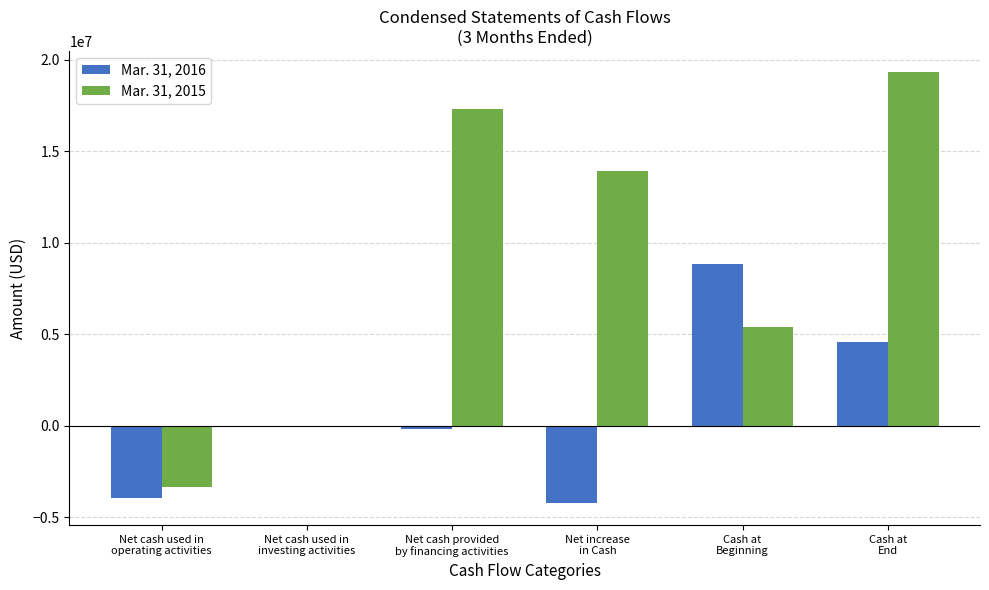

The Mar. 31, 2015 series shows 6907972 at Net cash provided
by financing activities. True or false?

False